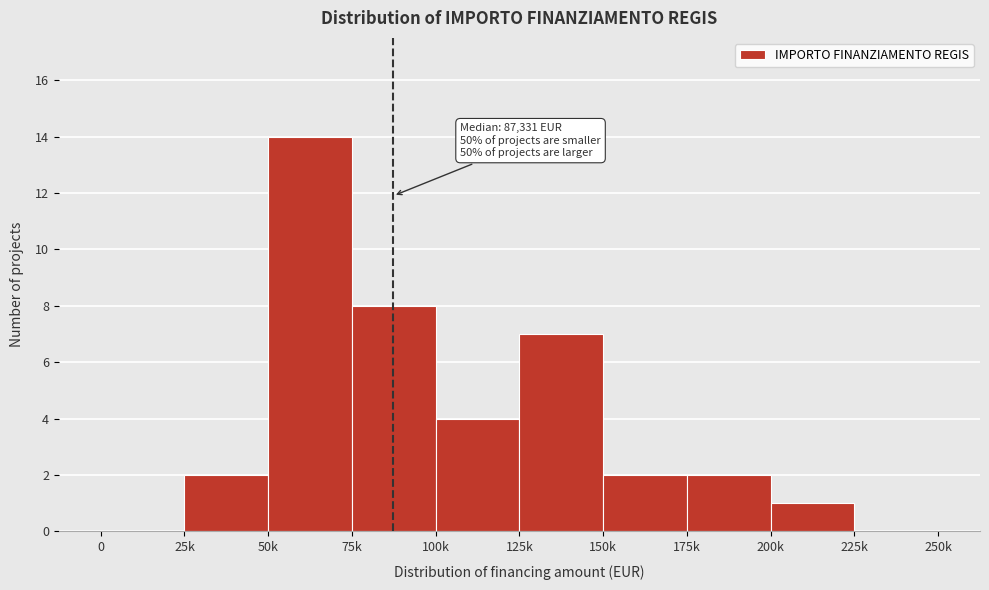

Reading right to left, extract all data points from this chart.

225k=0	200k=1	175k=2	150k=2	125k=7	100k=4	75k=8	50k=14	25k=2	0=0